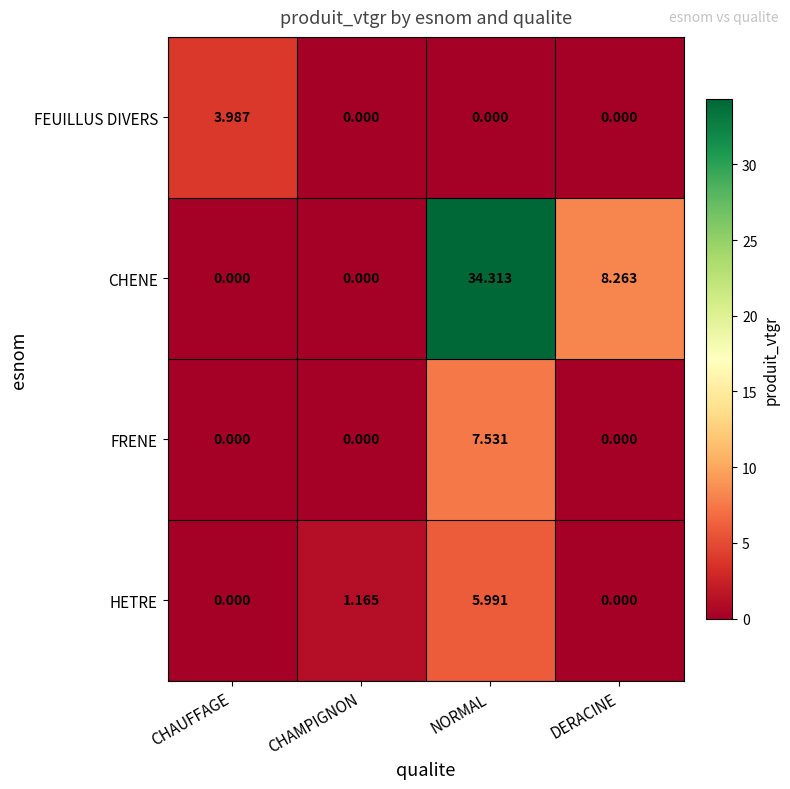

Where is HETRE nearest to the value 2?

CHAMPIGNON